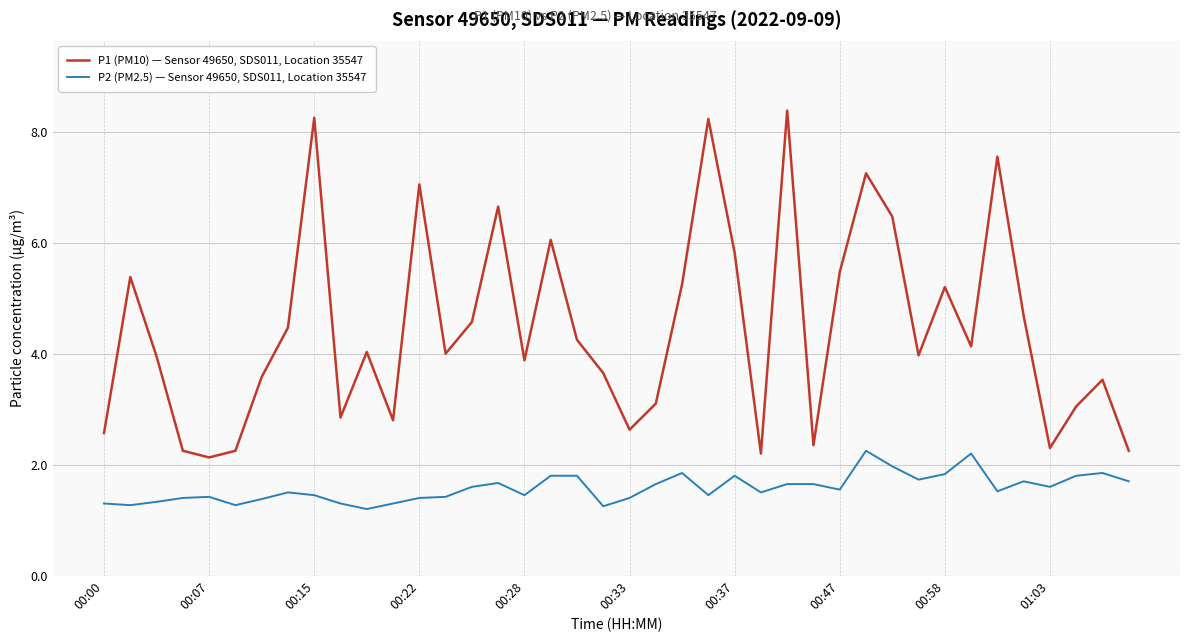

Rank the series by their maximum value, from highest to lowest.

P1 (PM10) — Sensor 49650, SDS011, Location 35547, P2 (PM2.5) — Sensor 49650, SDS011, Location 35547